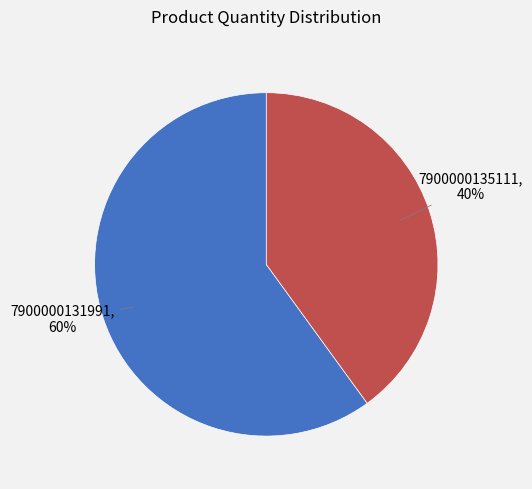

To the nearest percent, what is the difference between the largest and smallest slice percentages?

20%